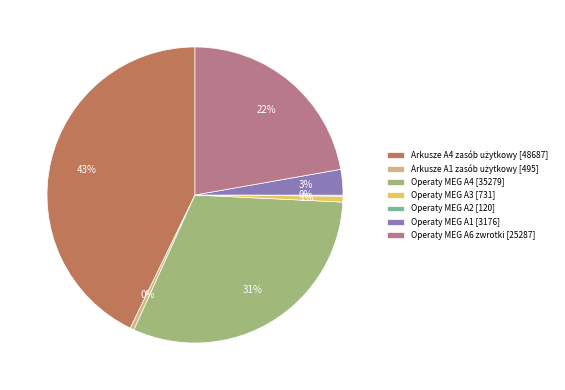

Does any single category account for the majority?

No